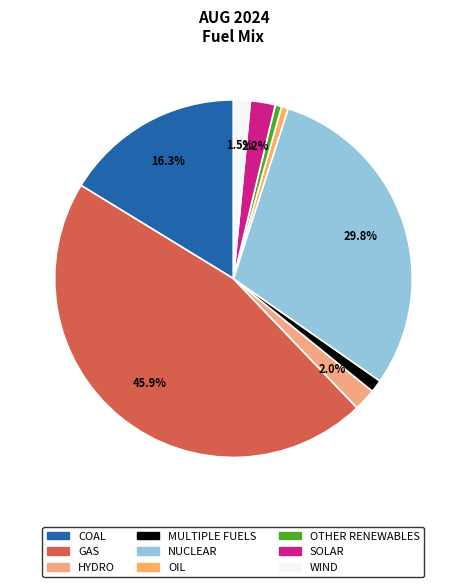

Count the number of slices in the pie.

9